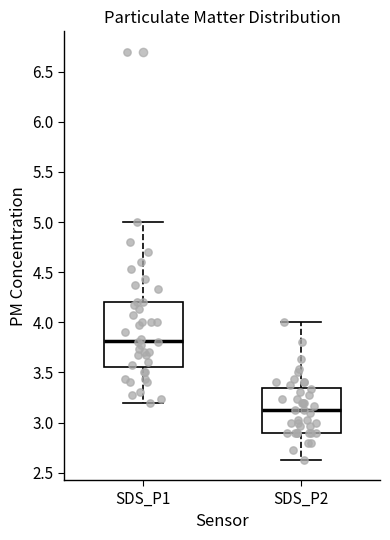

Where does the lower whisker of the box for SDS_P1 end on the y-axis? The values are not printed on the chart, so give them approximately, as read against the axis.

3.20